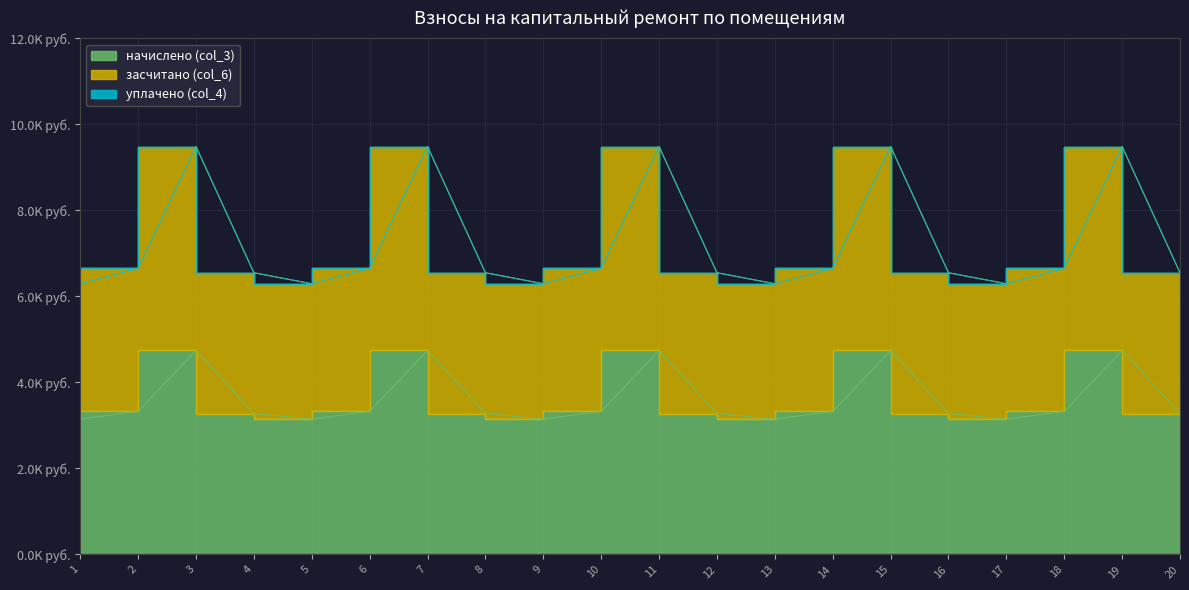

True or false: засчитано (col_6) and начислено (col_3) cross at least once.

False